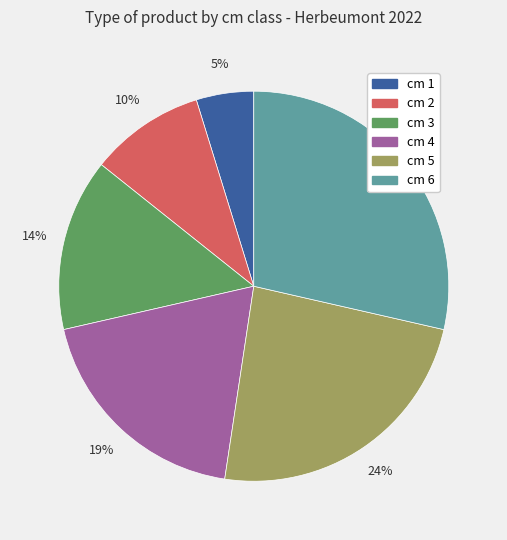

To the nearest percent, what is the average slice percentage?

17%